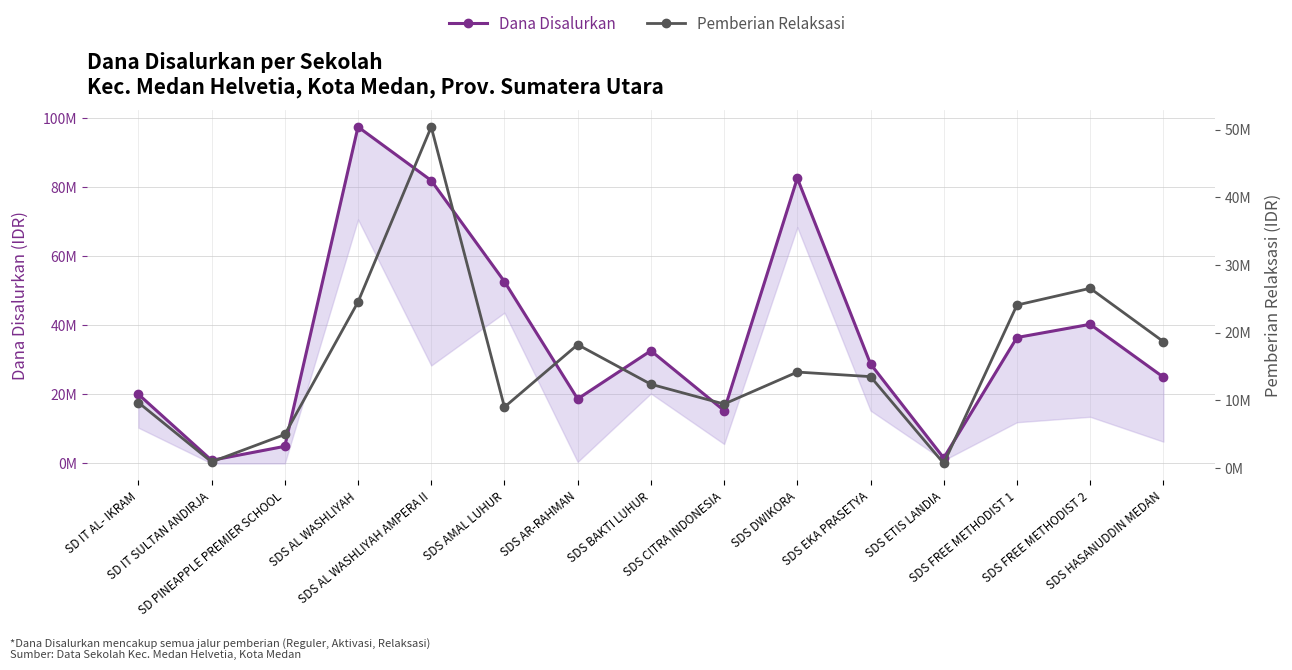

What is the label of the 13th point from the right?

SD PINEAPPLE PREMIER SCHOOL